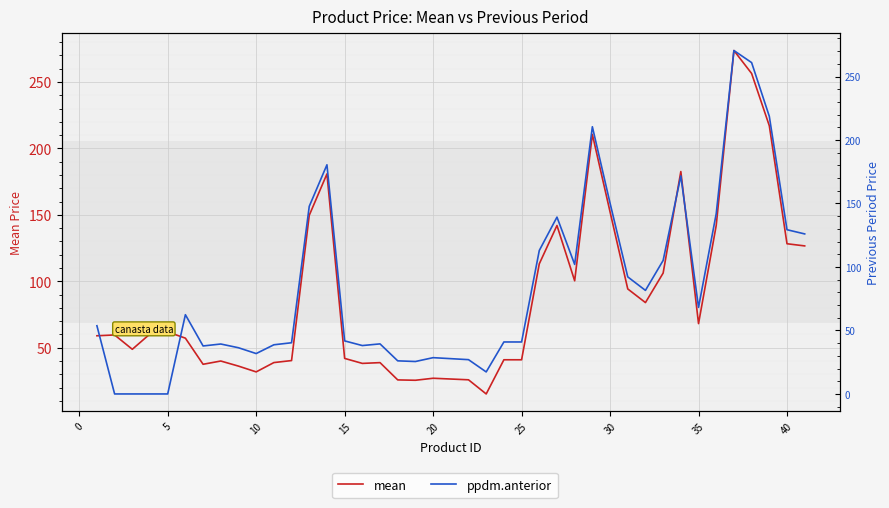

How many data points in mean are above 60?

20